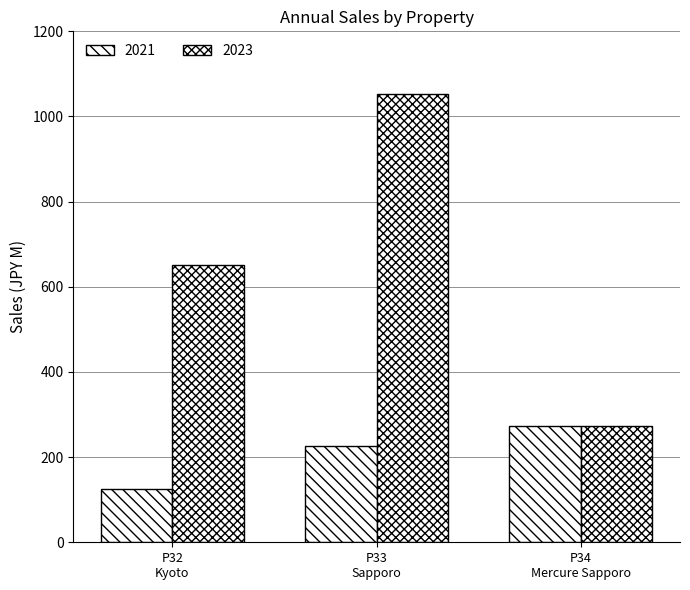

At which label does 2021 first exceed 227?

P34 Mercure Sapporo